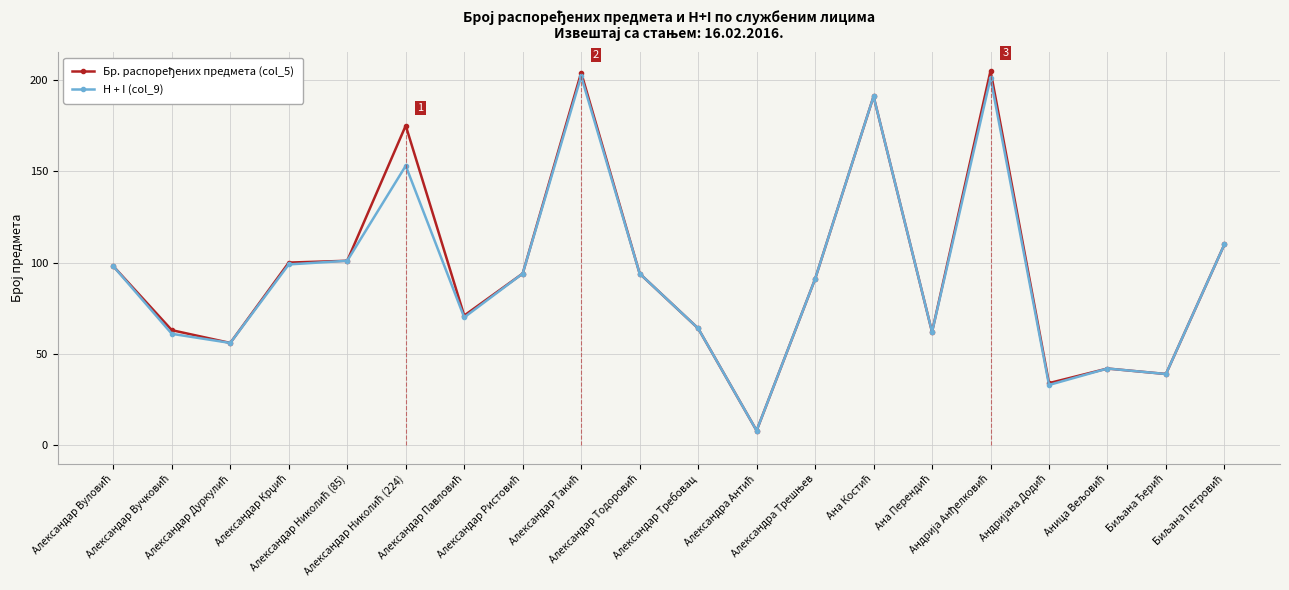

What is the maximum value shown in the chart?

205